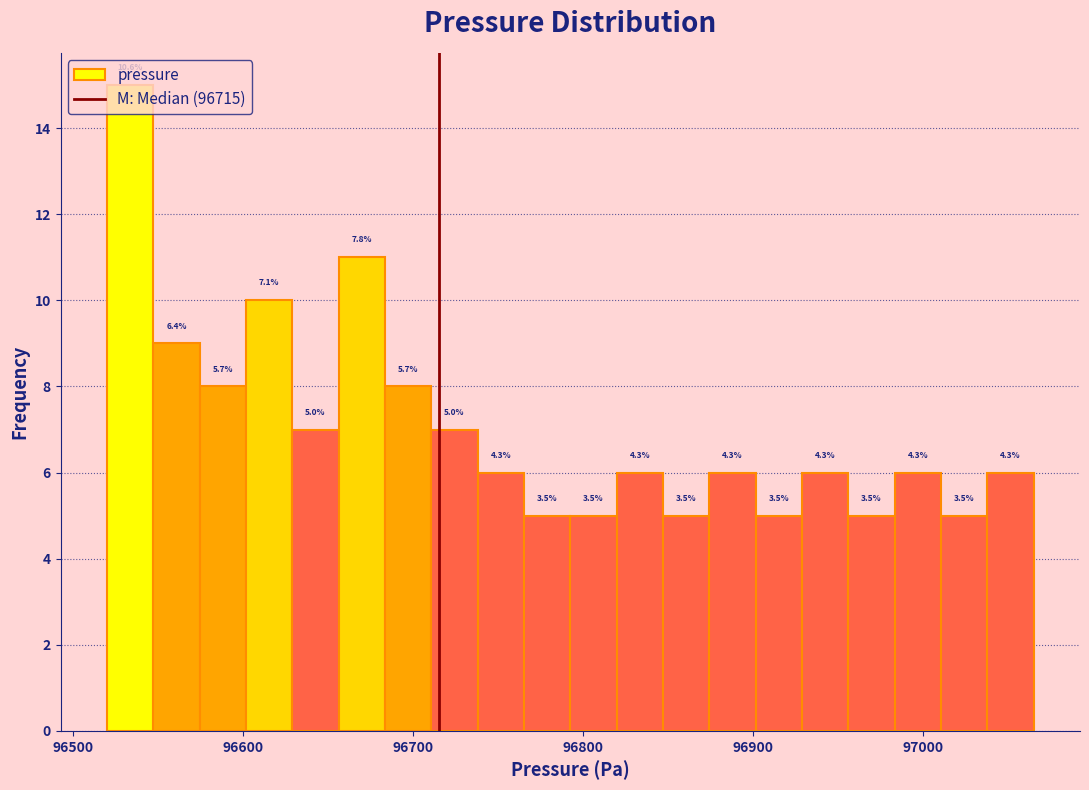

Around what value on the x-axis is the tallest bar? Give the approximate position of its centre, as read against the axis.

96530